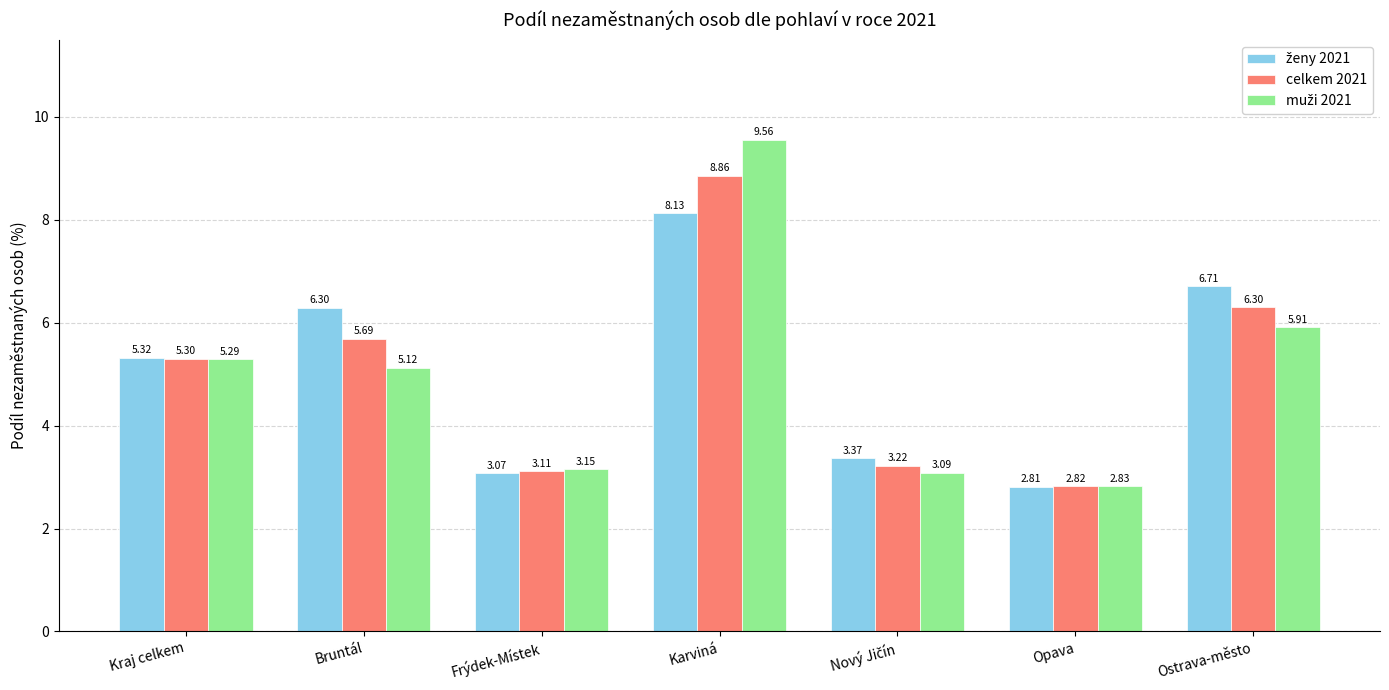

At which label does celkem 2021 first exceed 5?

Kraj celkem